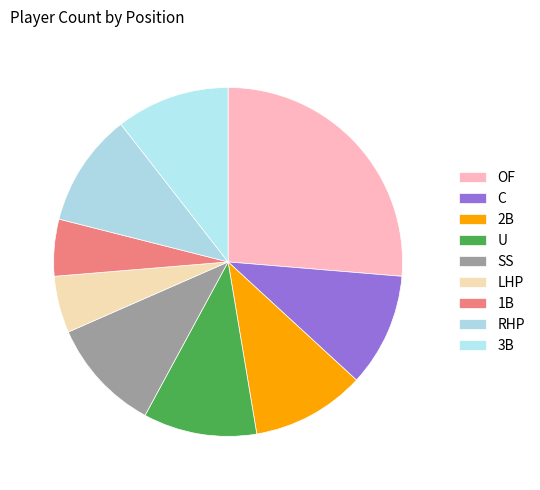

What percentage is the OF slice, to the nearest percent?

26%